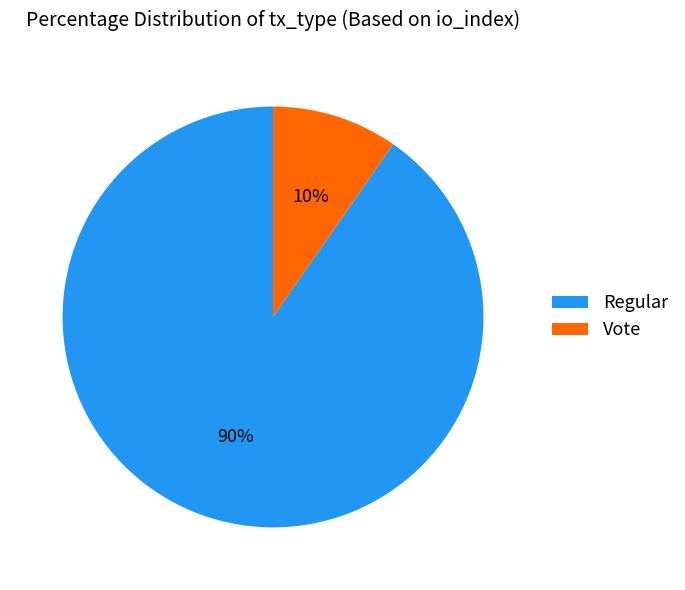

To the nearest percent, what is the combined percentage of Regular and Vote?

100%